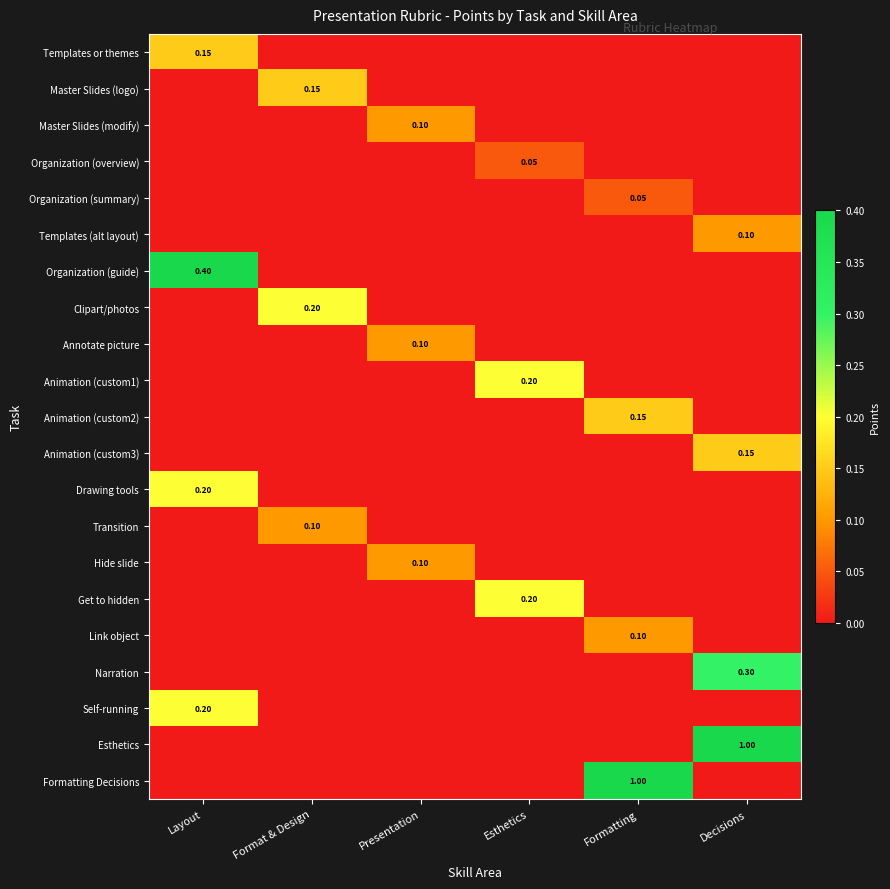

Rank the series by their maximum value, from highest to lowest.

Esthetics, Formatting Decisions, Organization (guide), Narration, Clipart/photos, Animation (custom1), Drawing tools, Get to hidden, Self-running, Templates or themes, Master Slides (logo), Animation (custom2), Animation (custom3), Master Slides (modify), Templates (alt layout), Annotate picture, Transition, Hide slide, Link object, Organization (overview), Organization (summary)